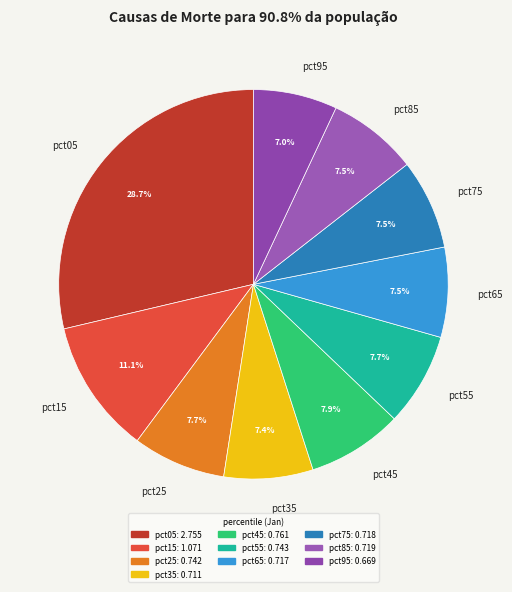

What is the largest slice in the pie chart?

pct05